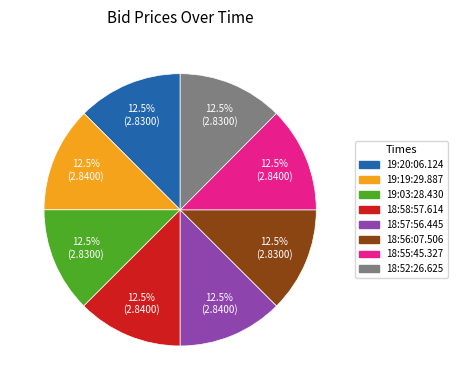

What percentage do 19:20:06.124 and 18:56:07.506 together represent?

25.0%